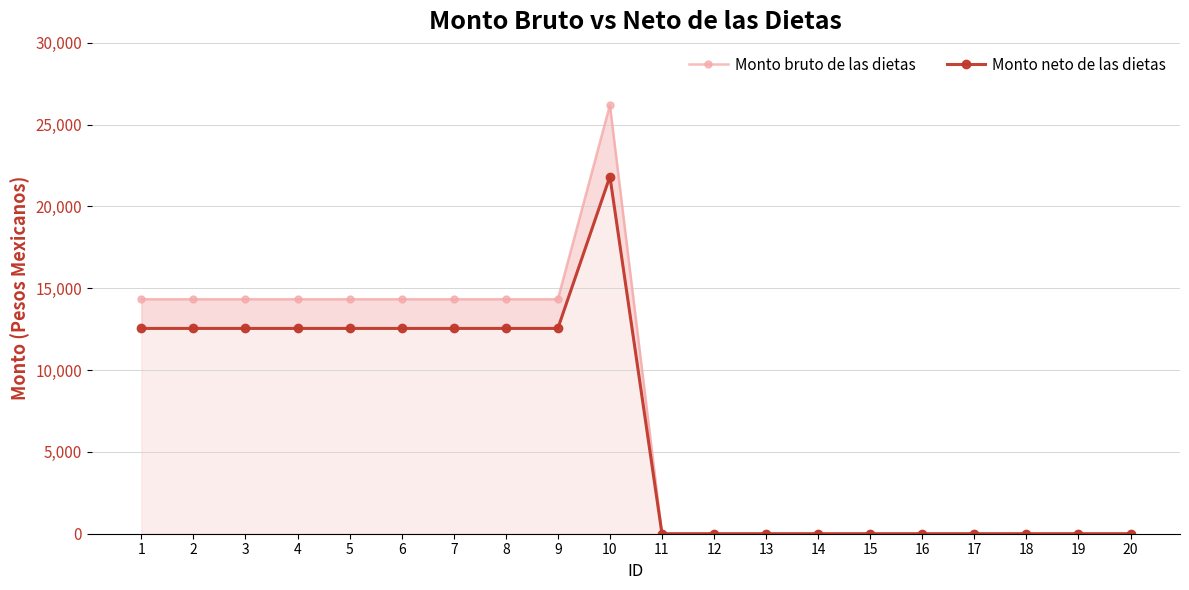

Where is Monto bruto de las dietas nearest to the value 13100?

1